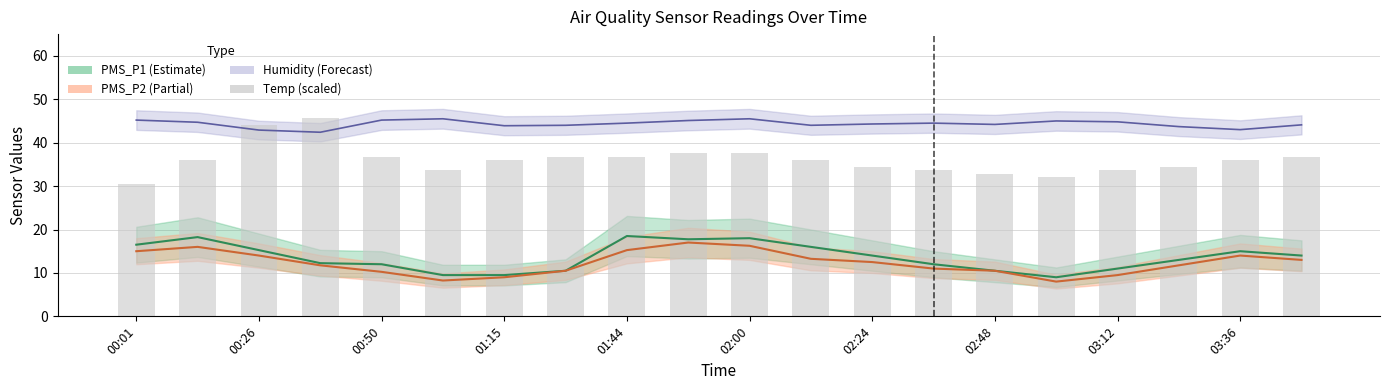

What is the greatest value displayed?

45.6